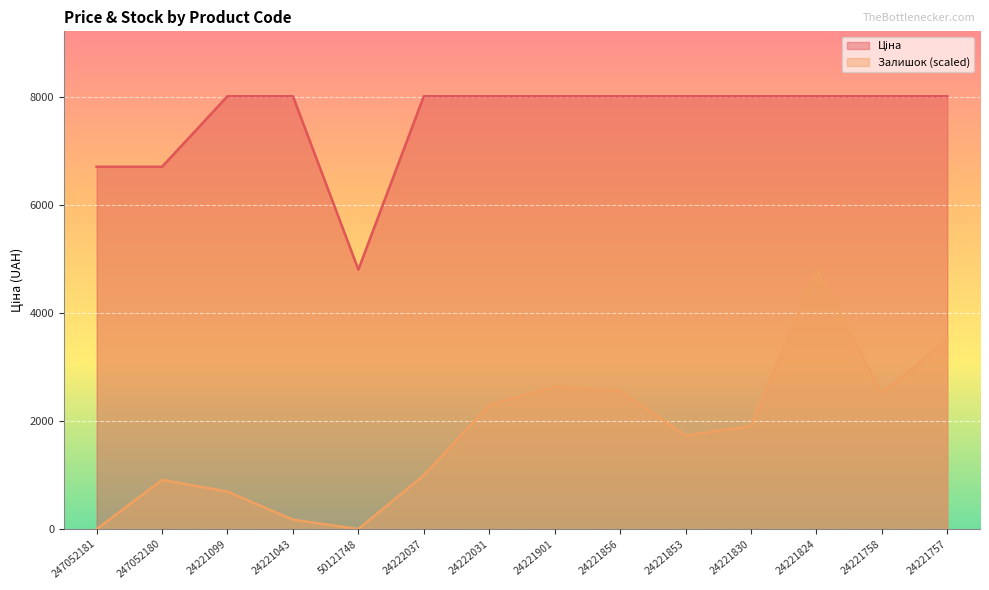

List the series in order of their peak value, lowest first.

Залишок, Ціна